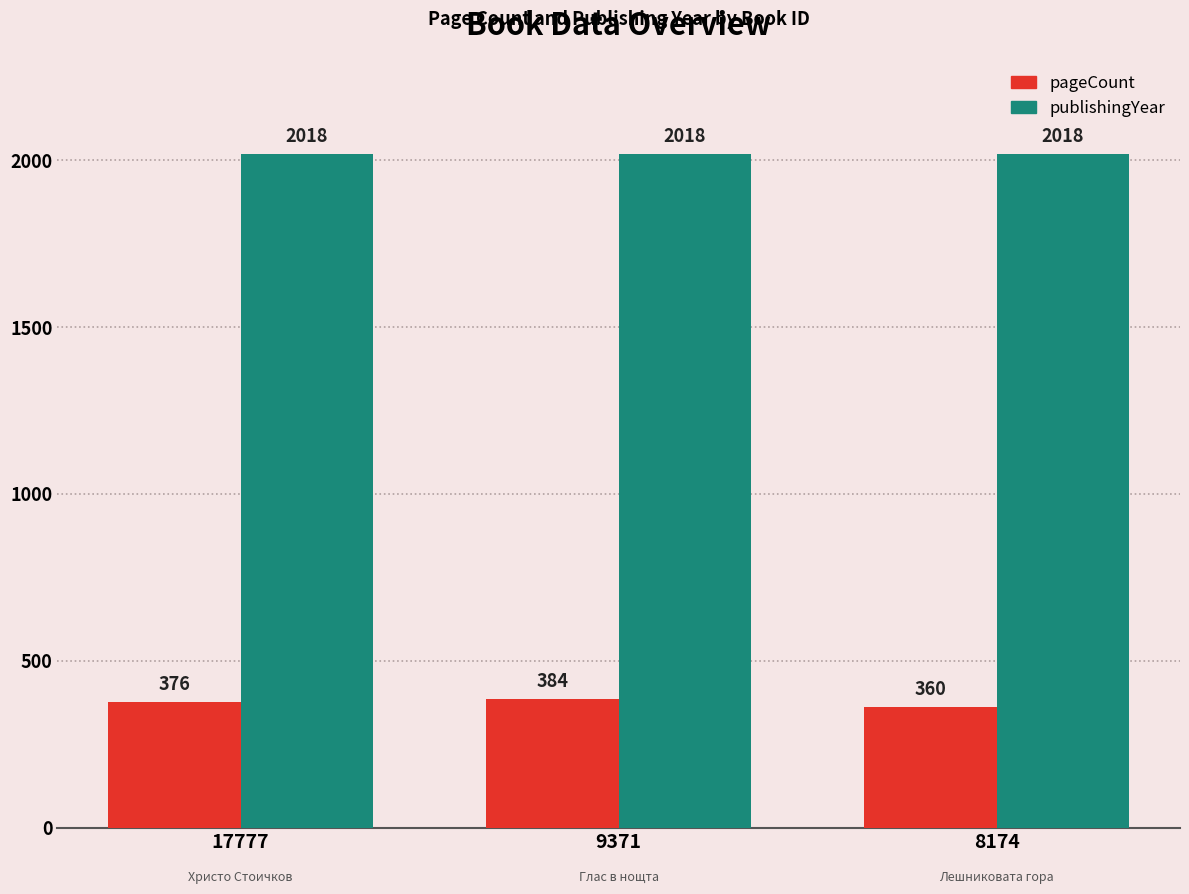

Between 9371 and 8174, which series saw the biggest shift?

pageCount